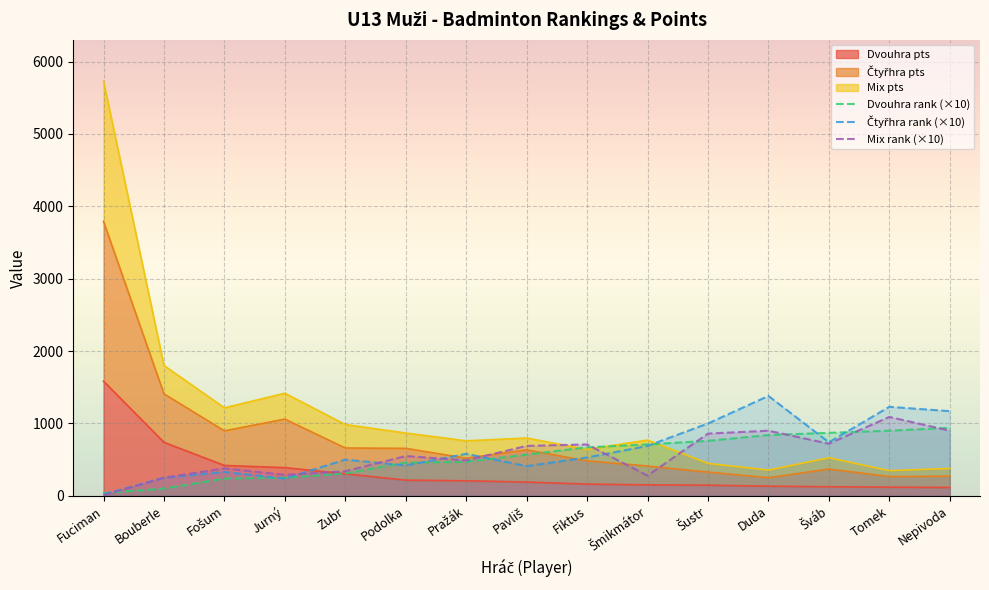

What is the label of the 11th point from the right?

Zubr